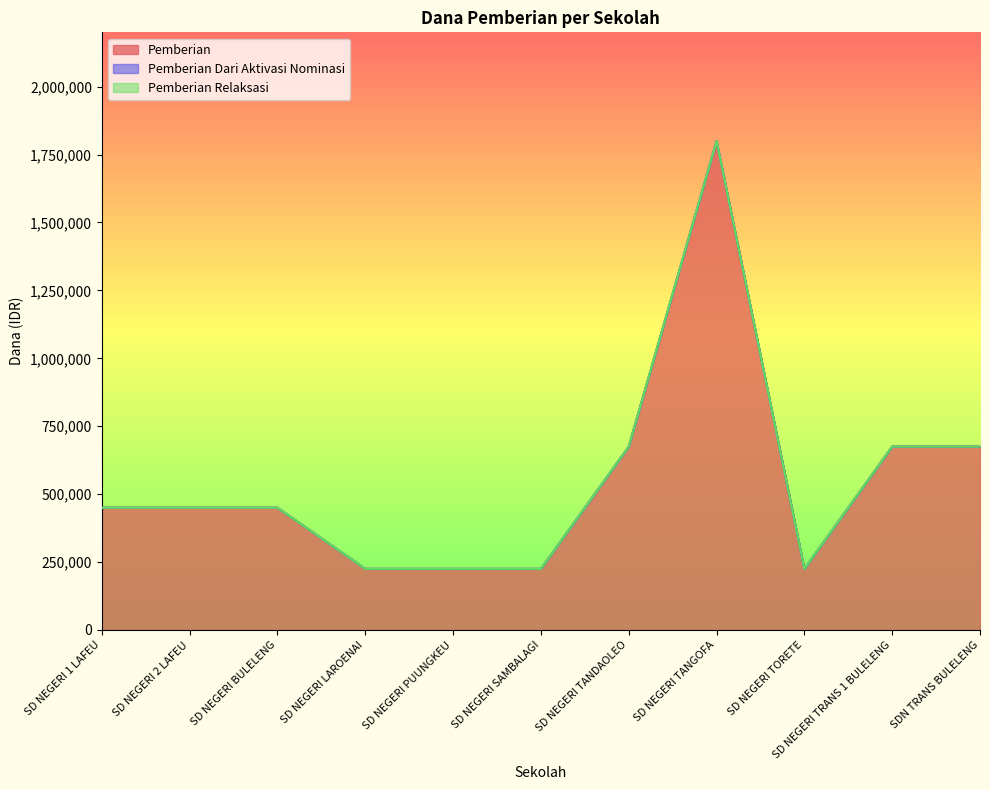

Rank the series at SD NEGERI 2 LAFEU from lowest to highest value.

Pemberian Dari Aktivasi Nominasi, Pemberian Relaksasi, Pemberian